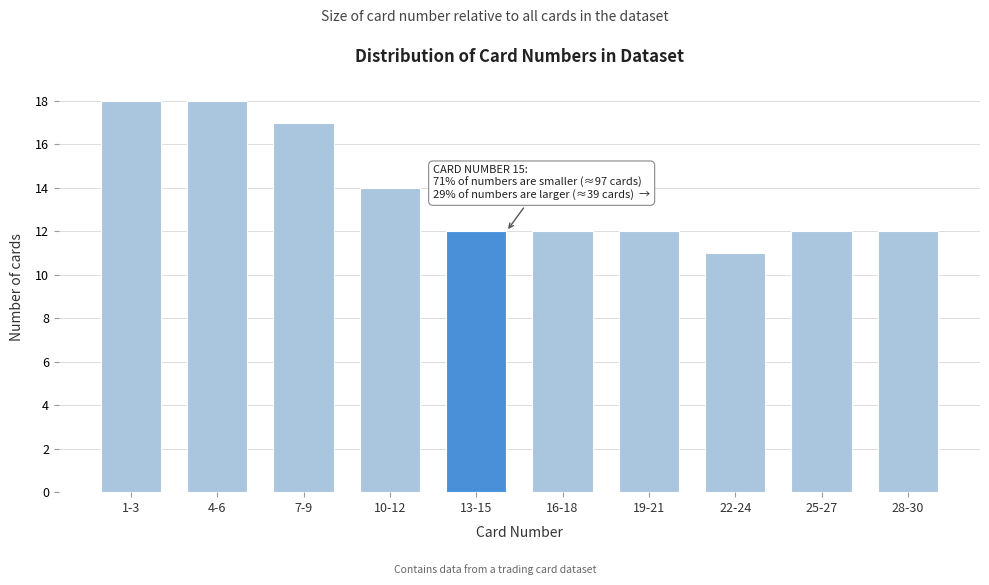

Reading left to right, list all the values displayed in this chart.

18	18	17	14	12	12	12	11	12	12